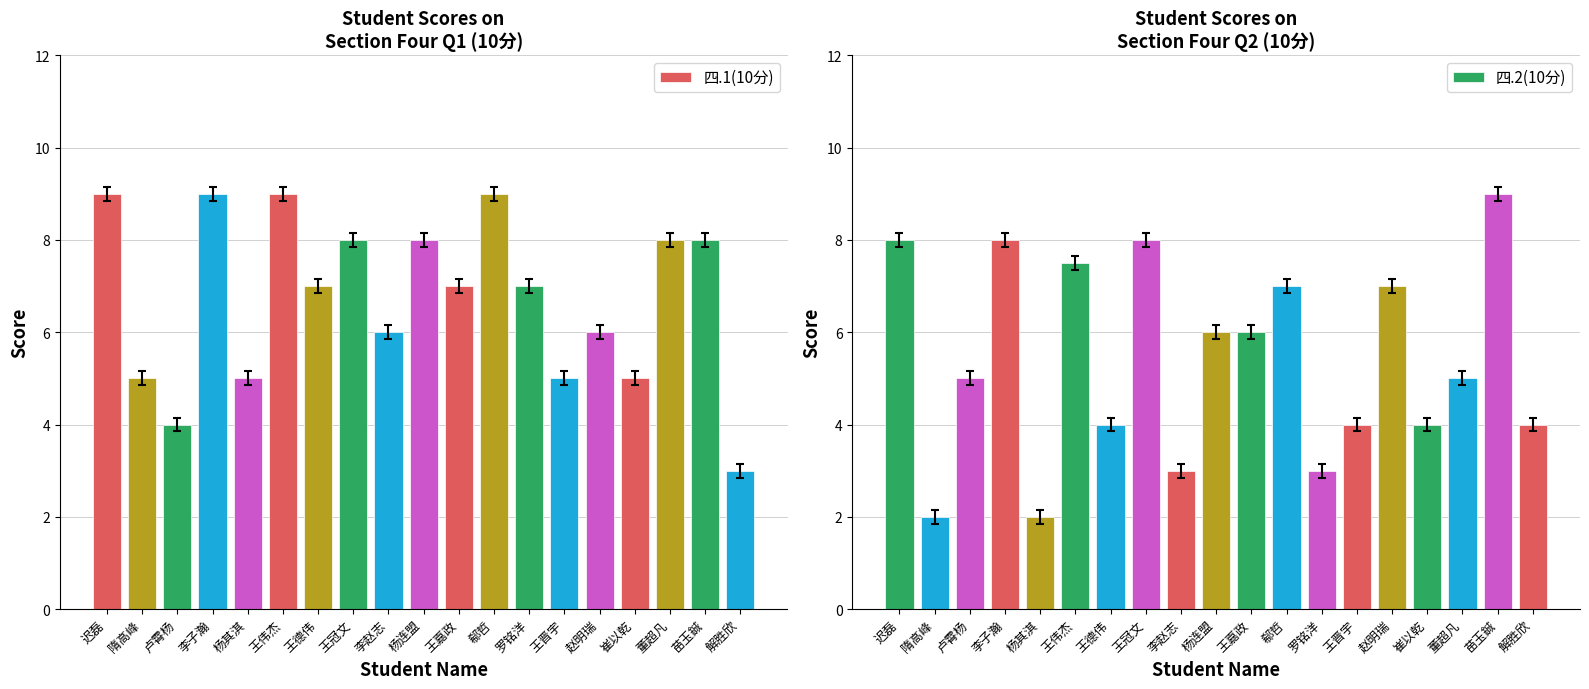

Which series changed the most between 李子瀚 and 崔以乾?

四.1(10分)